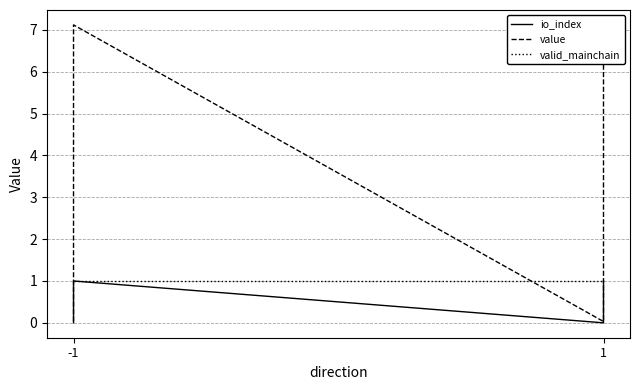

How many data points does each series have?

4